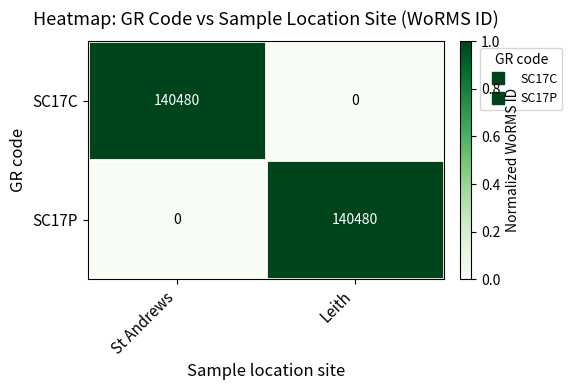

Is it true that SC17P equals 140480 at Leith?

True